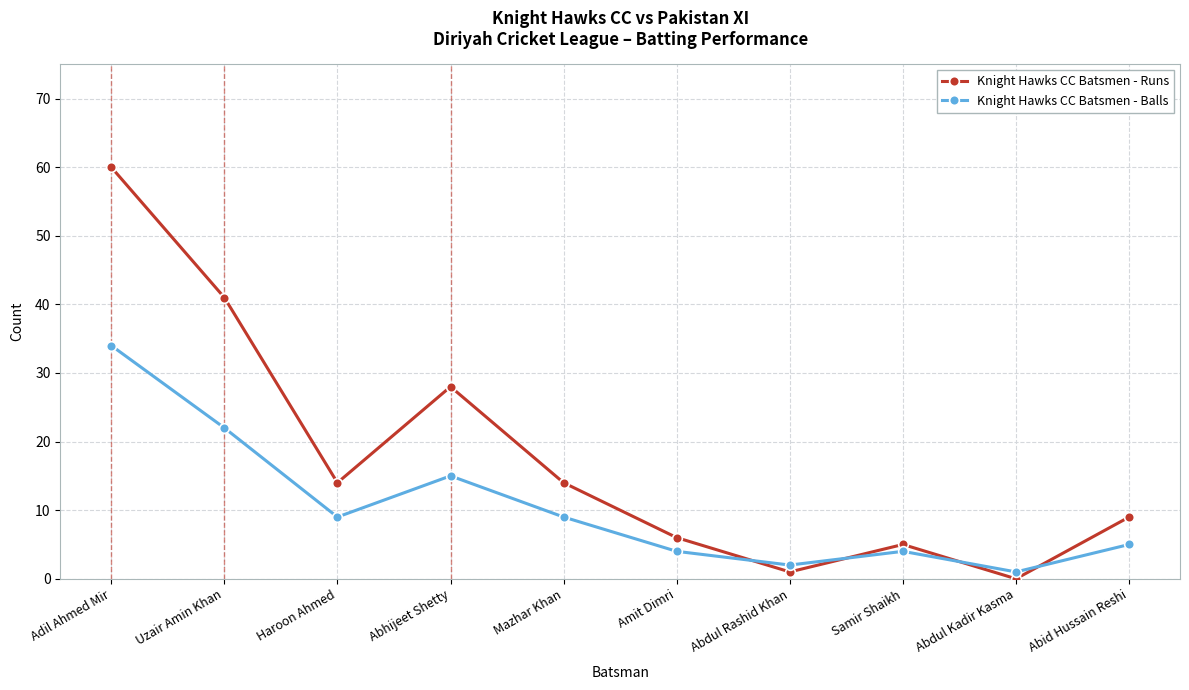

True or false: Knight Hawks CC Batsmen - Runs has more than 1 interior local peaks.

True